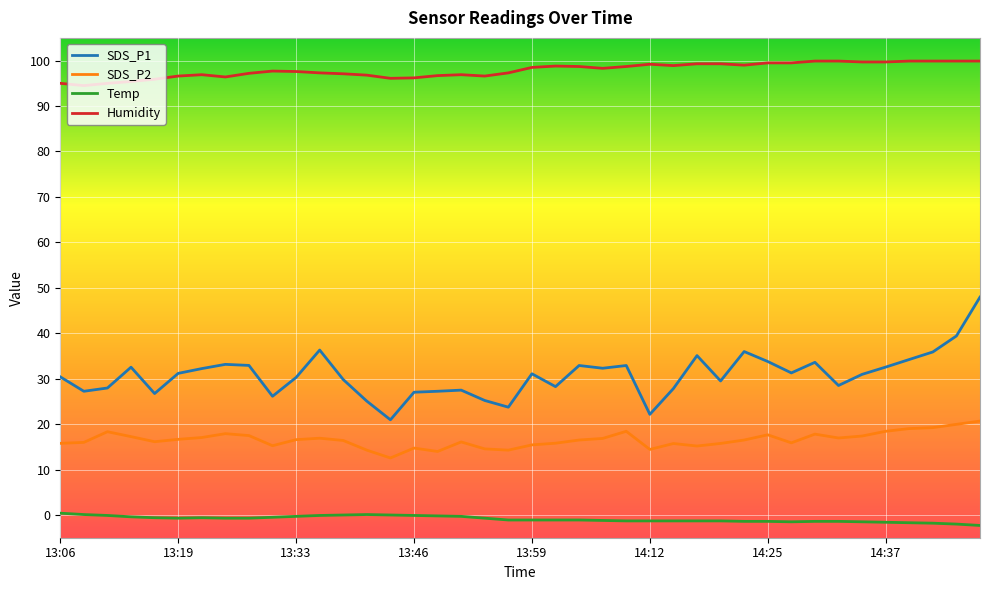

Which series has the largest total across all categories?

Humidity